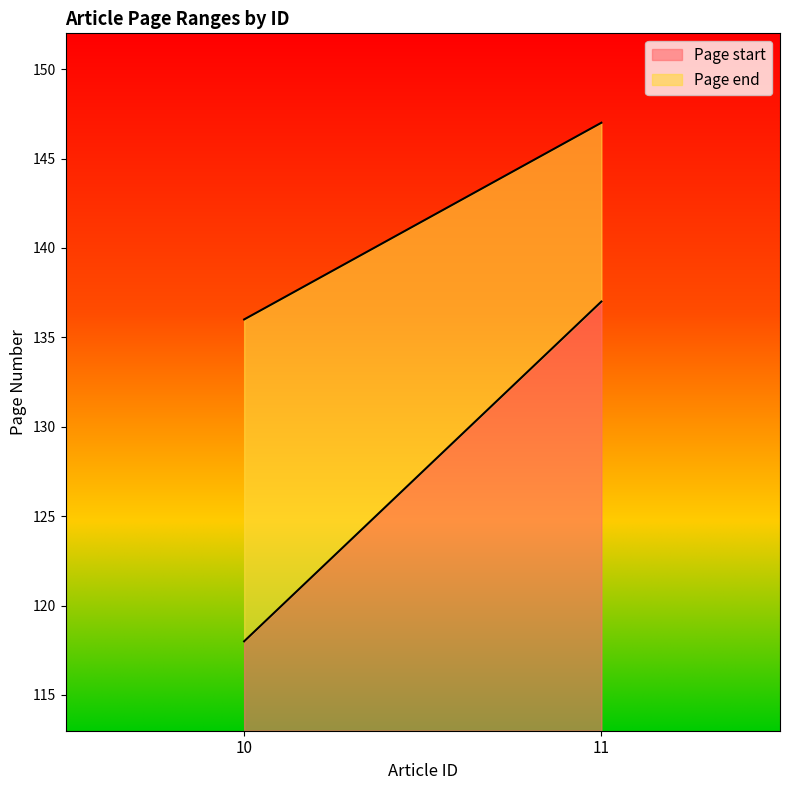

What is the minimum value for Page start?

5